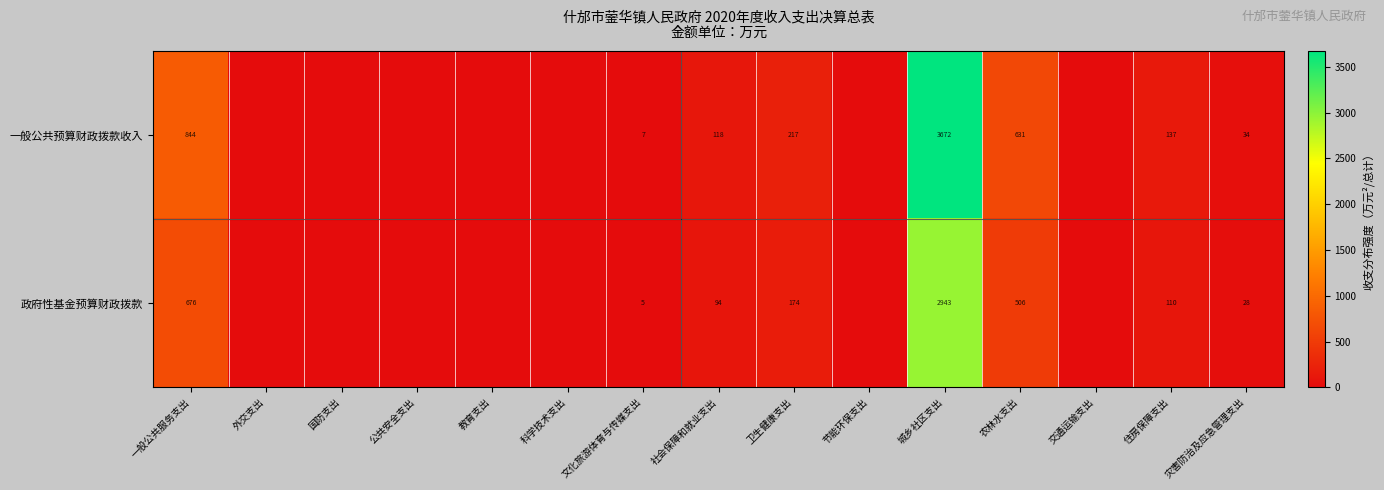

What is the difference between the maximum and minimum values in the 一般公共预算财政拨款收入 series?

3672.2